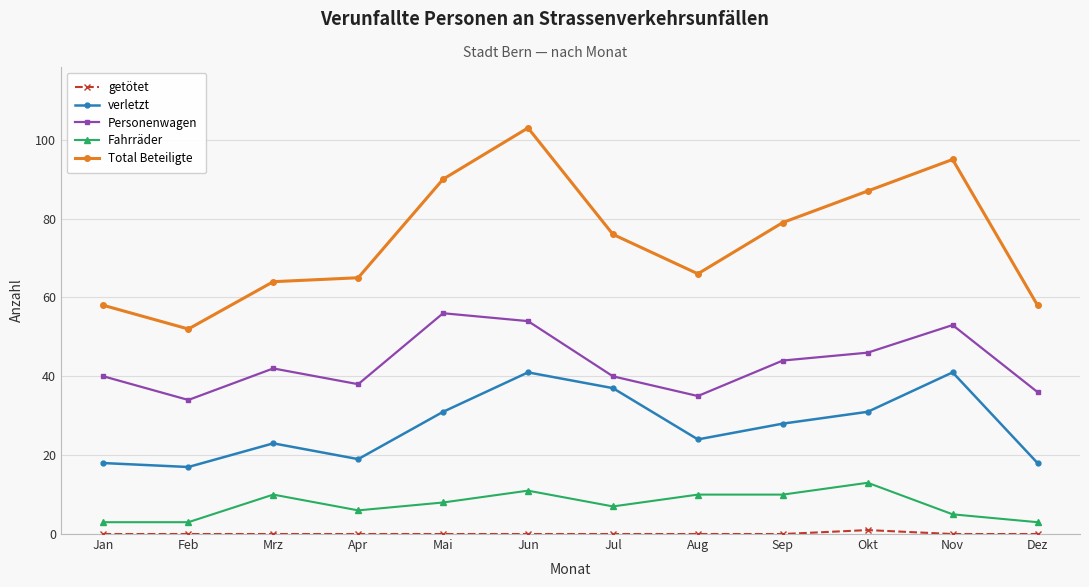

Is the value of verletzt at Sep greater than the value of Total Beteiligte at Dez?

No